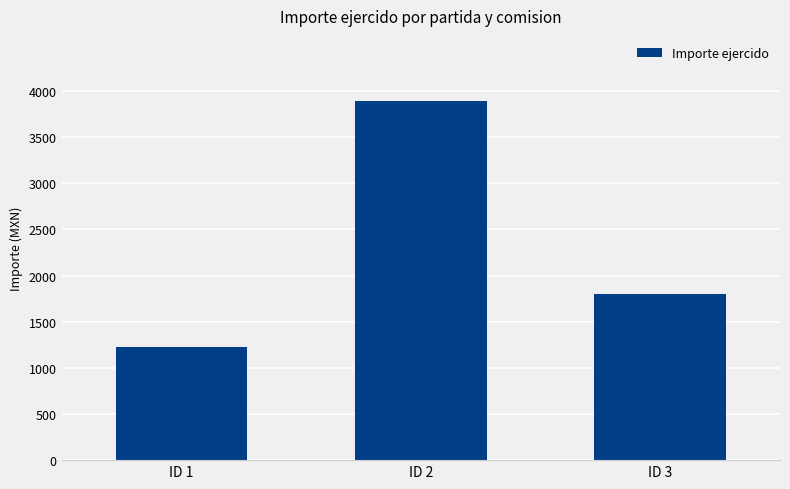

What value does the data have at ID 2?

3895.0